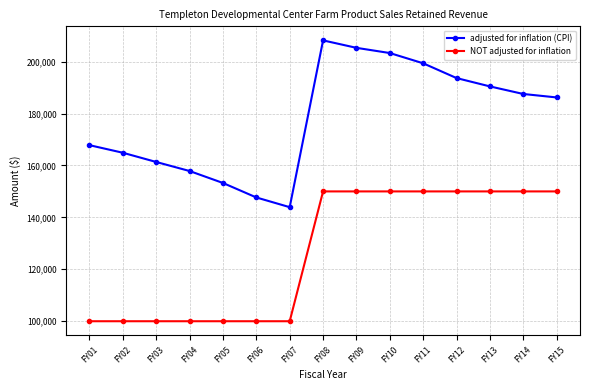

How many data points in adjusted for inflation (CPI) are less than 186192?

7